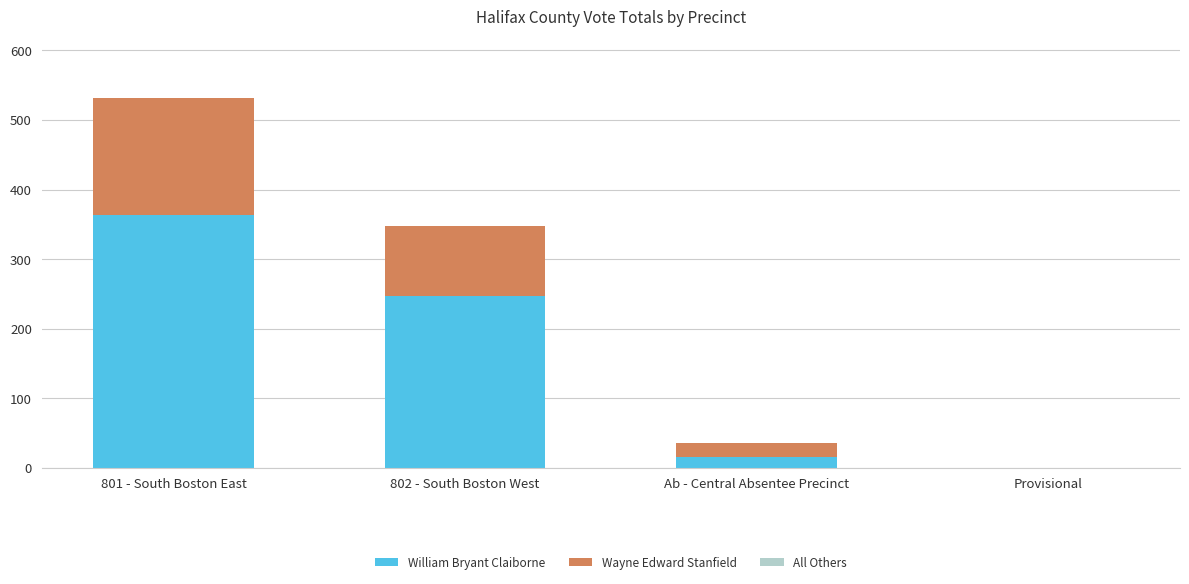

The William Bryant Claiborne series shows 203 at Provisional. True or false?

False